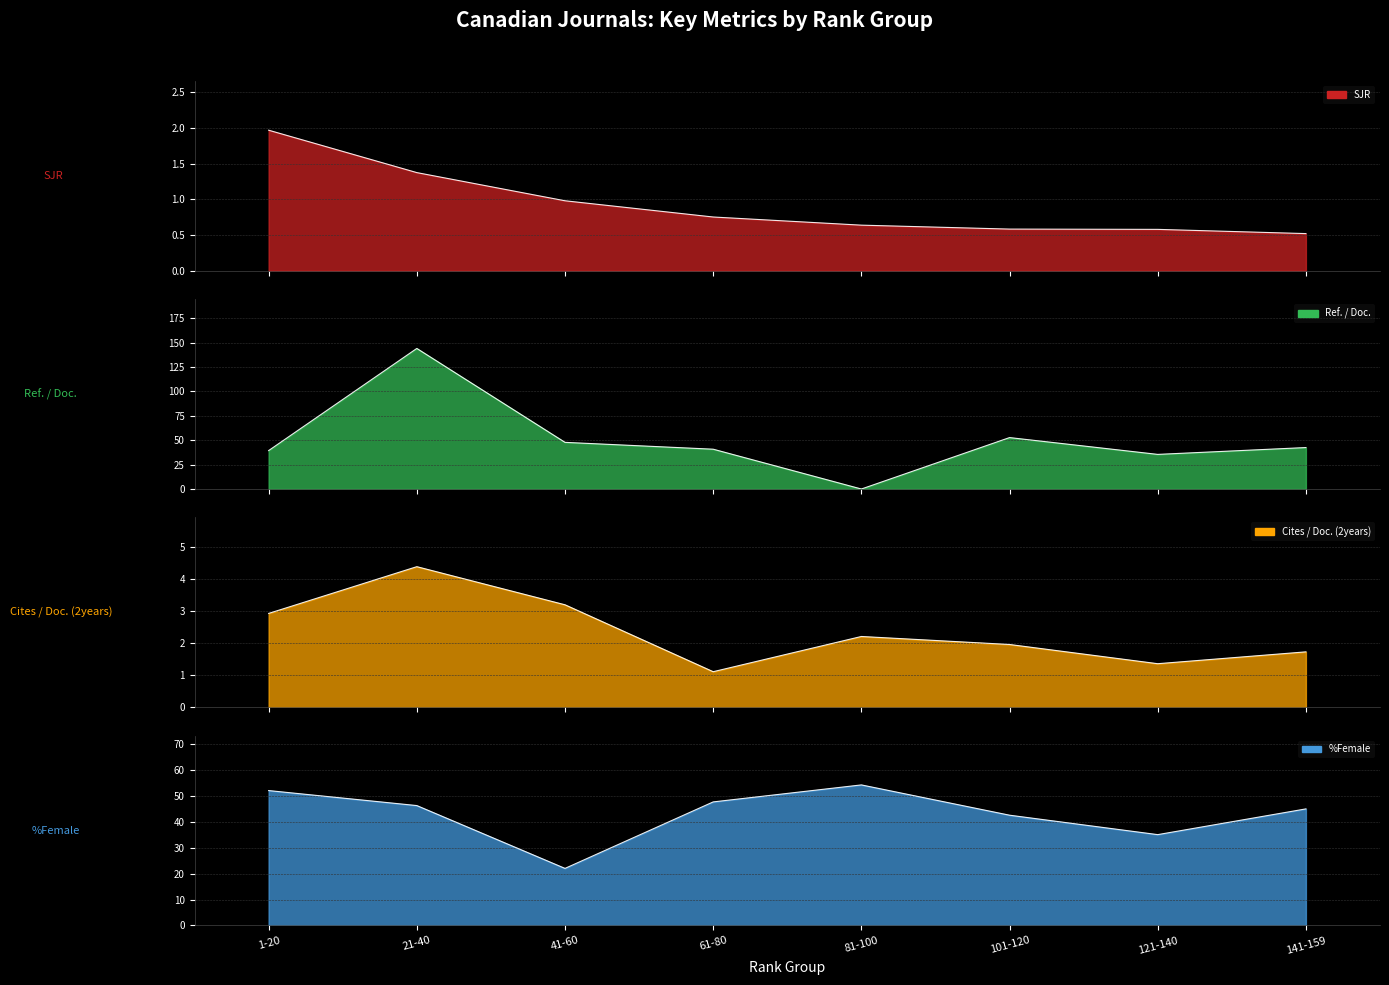

At 41-60, list the series in order from smallest to largest.

SJR, Cites / Doc. (2years), %Female, Ref. / Doc.